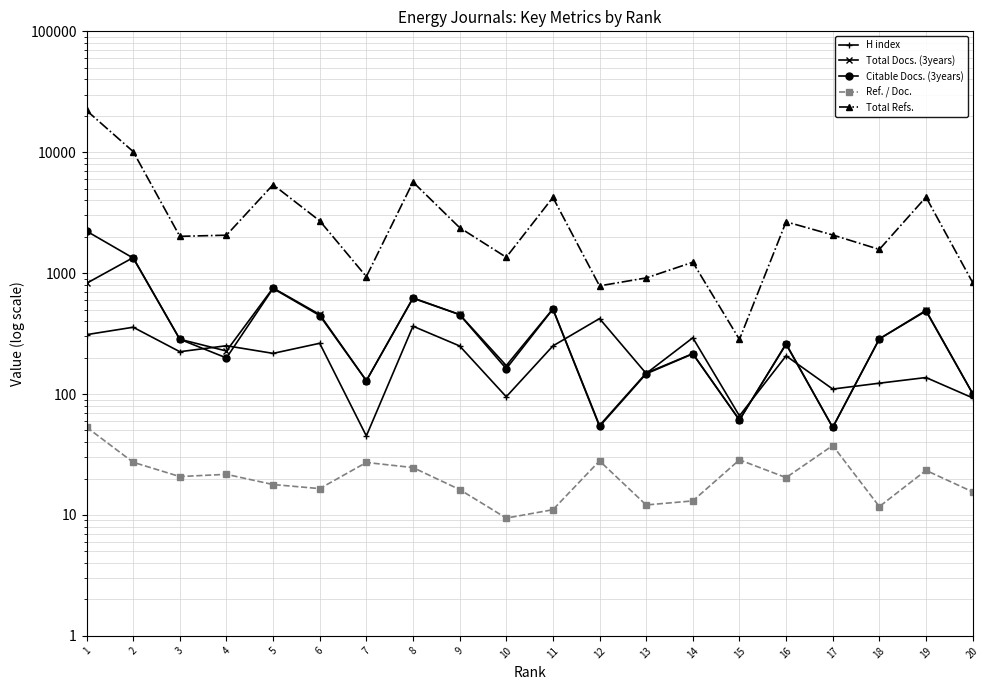

Which series has the largest range (max minus min)?

Total Refs.